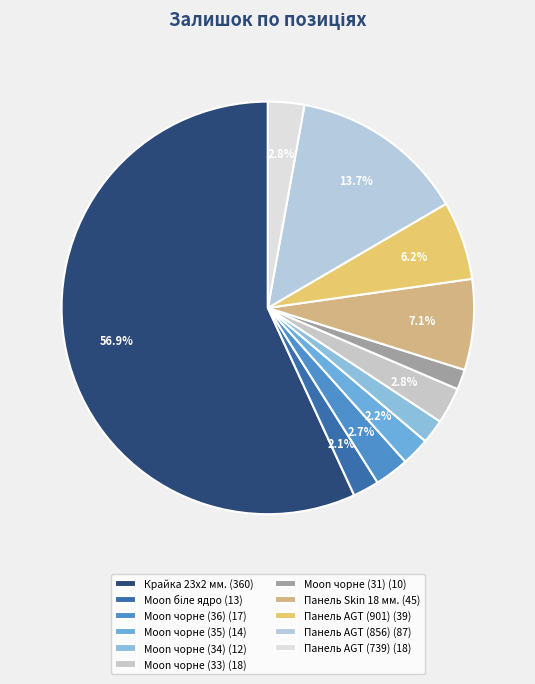

Is there a majority slice in this chart?

Yes